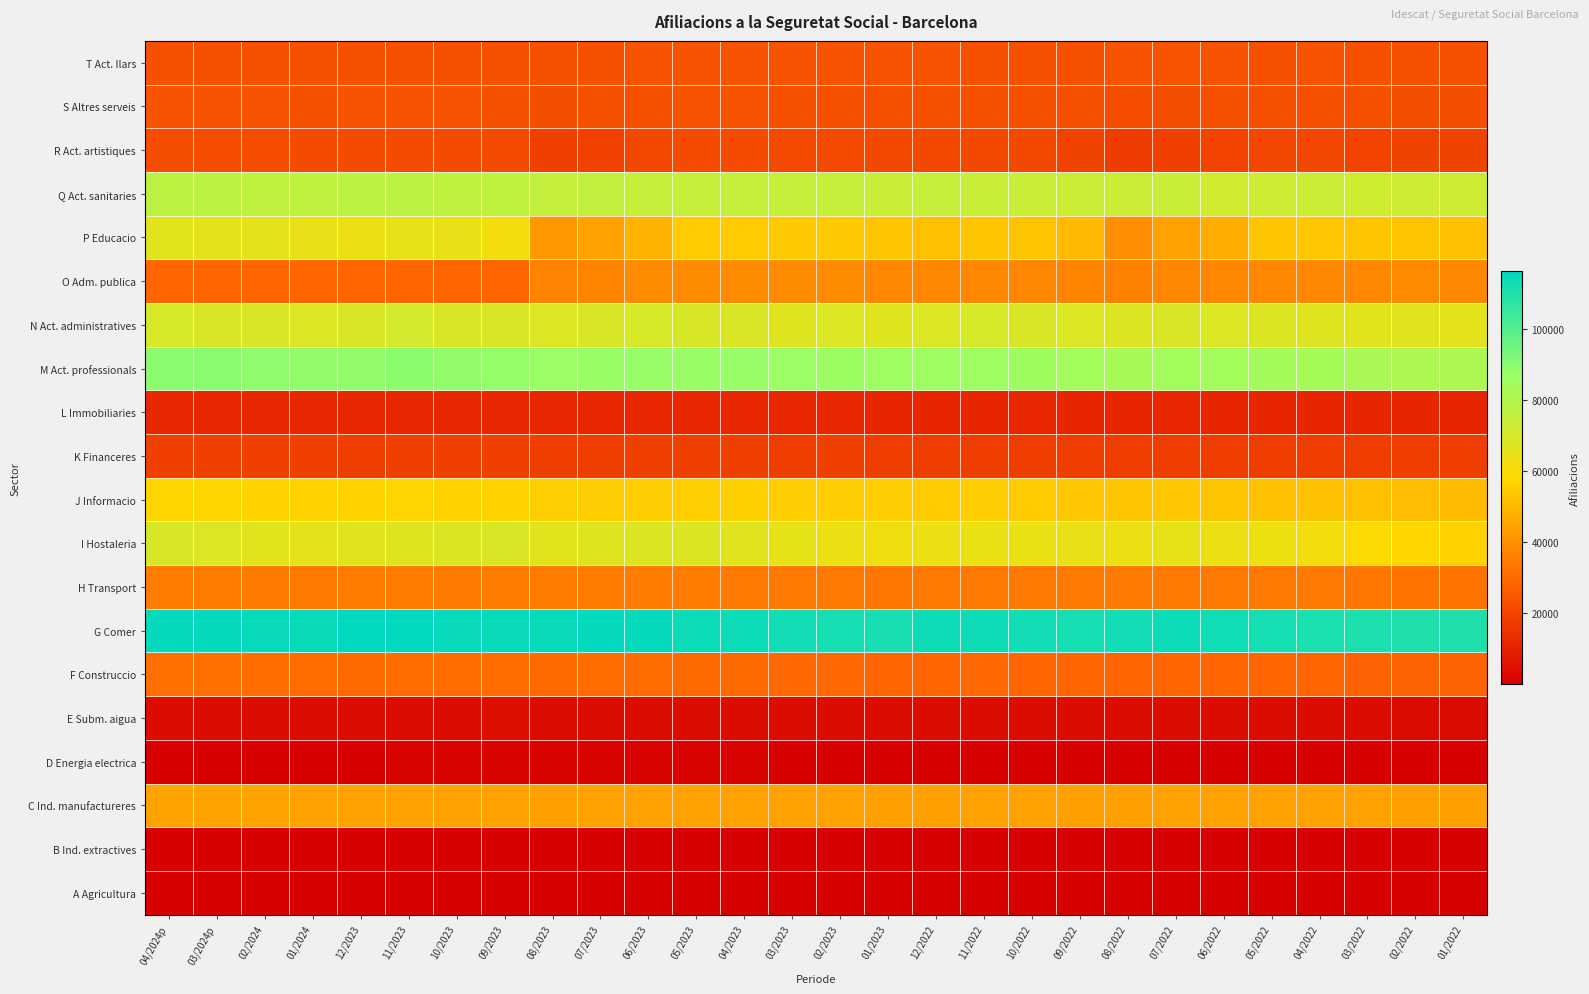

At which category is the sum across all series the highest?

04/2024p